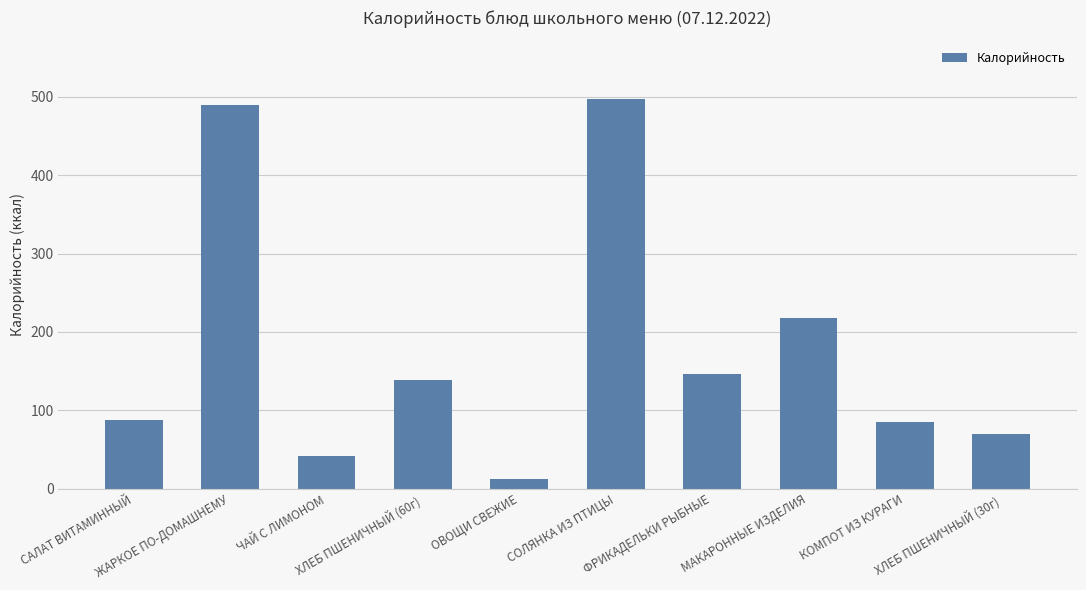

What is the change in value from ХЛЕБ ПШЕНИЧНЫЙ (60г) to КОМПОТ ИЗ КУРАГИ?

-53.2